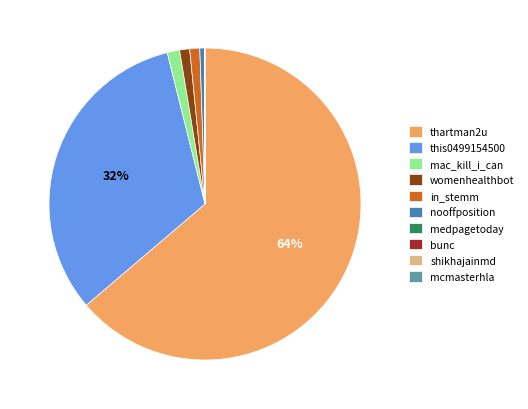

Does this0499154500 account for over 50% of the chart?

No